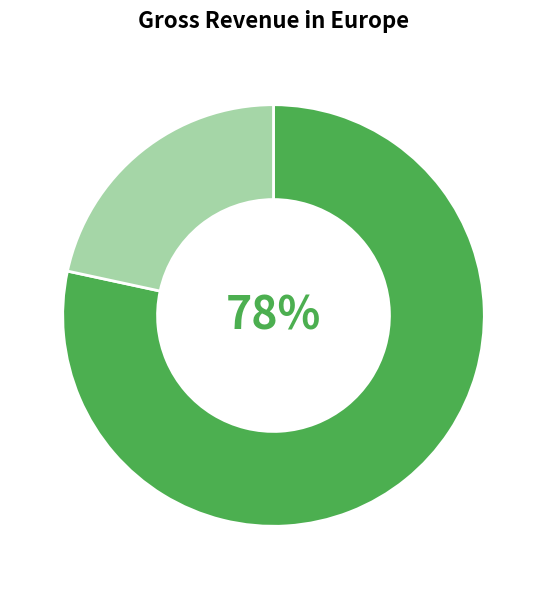

To the nearest percent, what is the average slice percentage?

50%